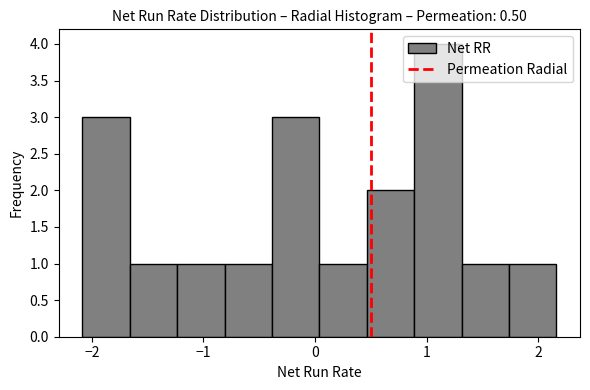

What is the height of the bar covering -0.4 to 0.0 on the x-axis? Neither the bar edges nor the heights are printed on the chart, so give them approximately, as read against the axes.

3